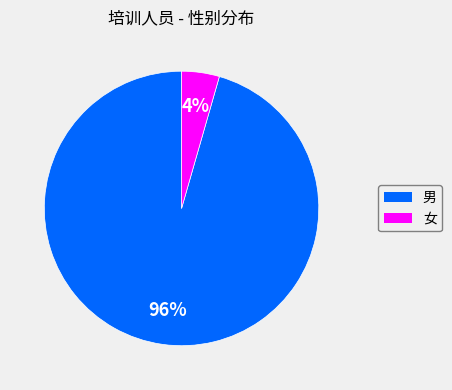

To the nearest percent, what is the combined percentage of 男 and 女?

100%